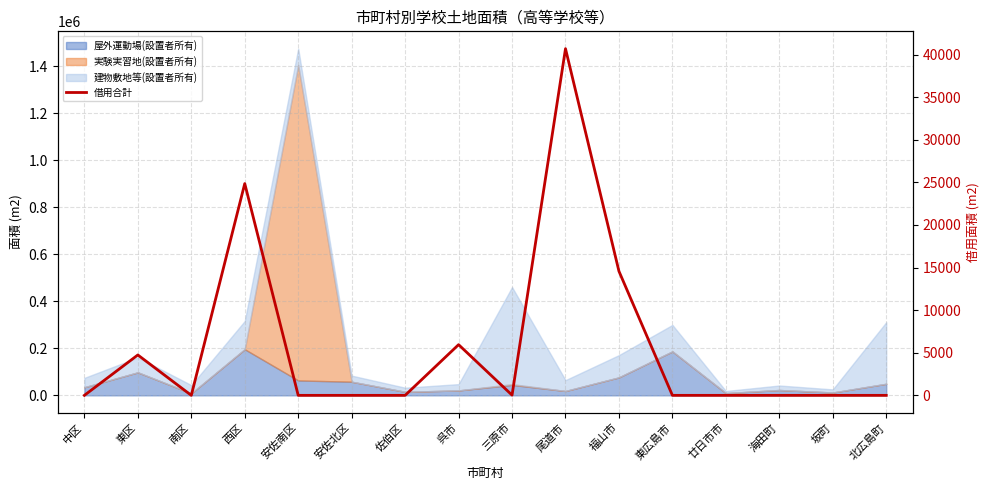

List the labels in order of value, smallest first.

中区, 南区, 安佐南区, 安佐北区, 佐伯区, 東広島市, 廿日市市, 海田町, 坂町, 北広島町, 三原市, 東区, 呉市, 福山市, 西区, 尾道市